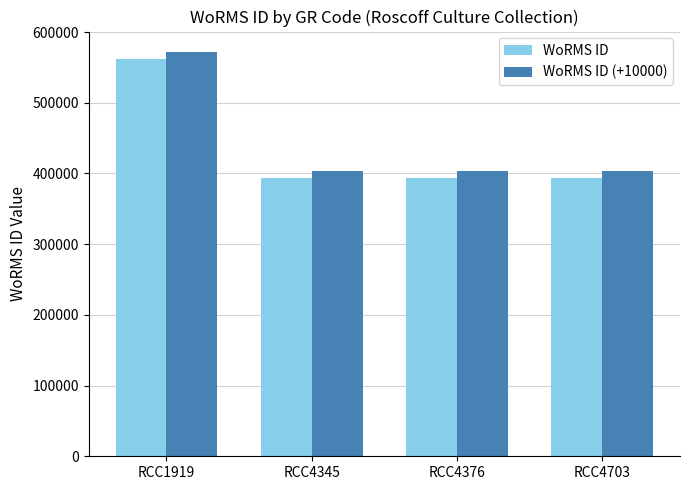

What is the difference between the maximum and minimum values in the WoRMS ID series?

168490